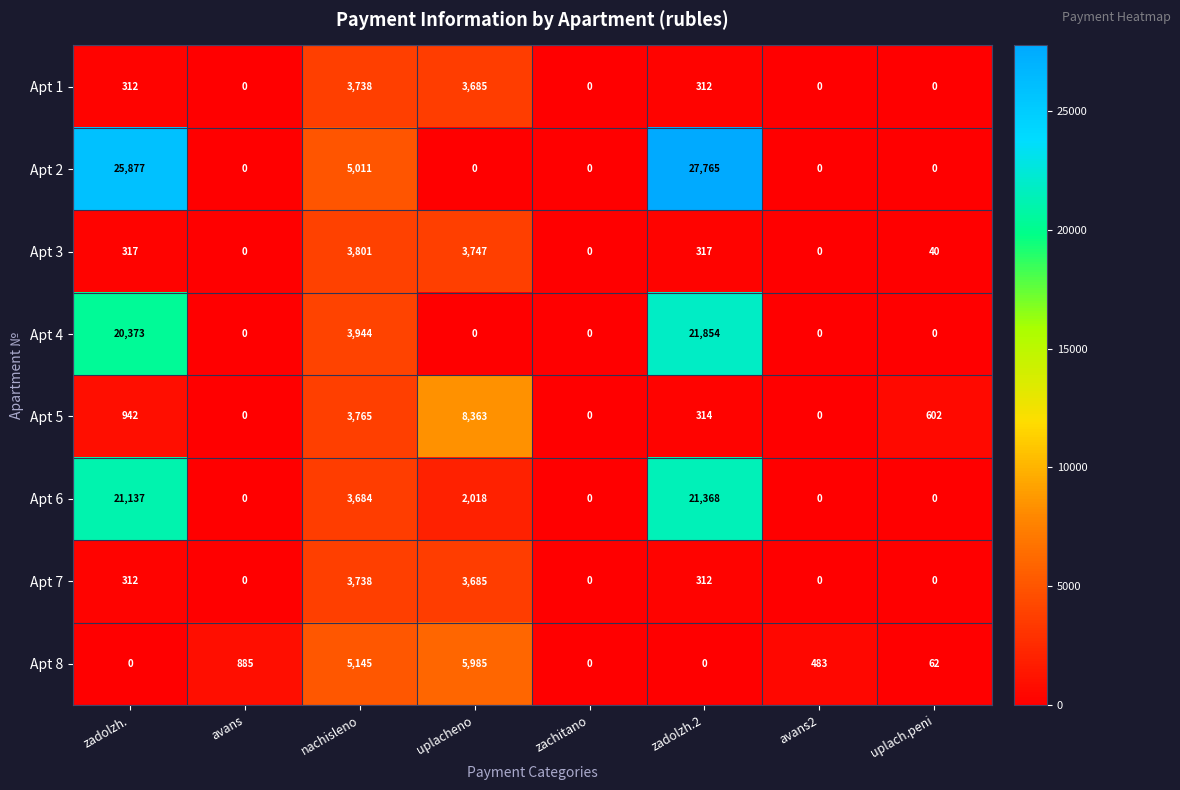

The Apt 6 series shows 32353 at zadolzh.. True or false?

False